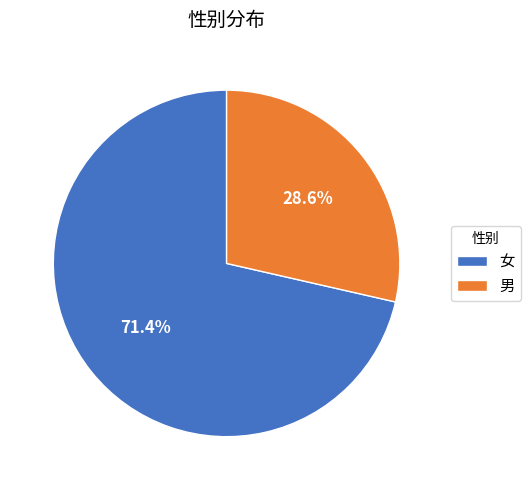

The 女 slice represents 71% of the pie. True or false?

True